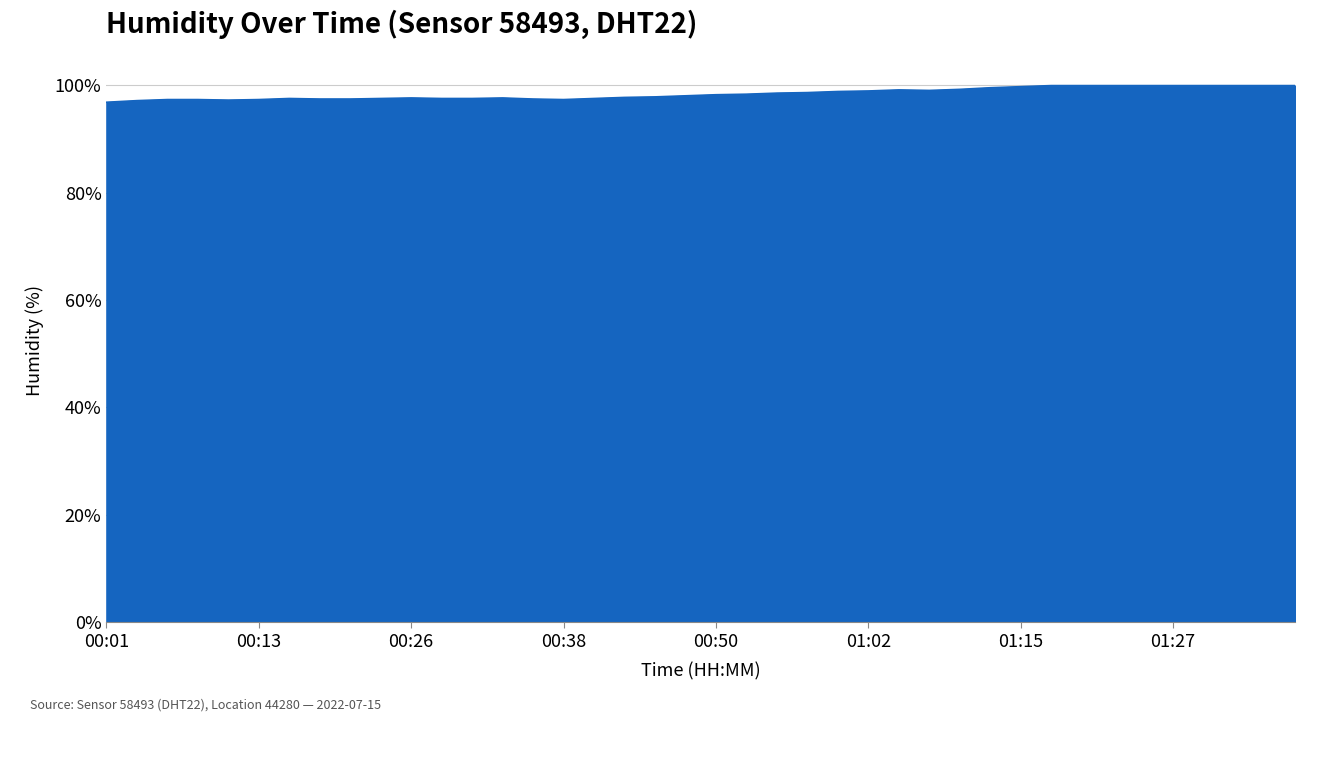

What is the greatest value displayed?

99.9